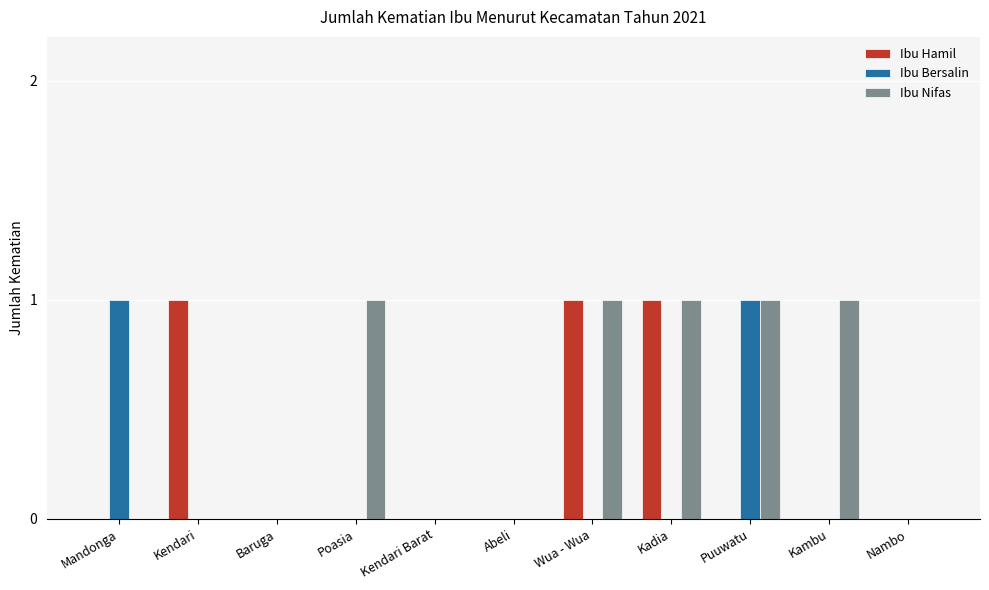

Reading left to right, transcribe all the data shown in this chart.

Ibu Hamil: 0	1	0	0	0	0	1	1	0	0	0
Ibu Bersalin: 1	0	0	0	0	0	0	0	1	0	0
Ibu Nifas: 0	0	0	1	0	0	1	1	1	1	0